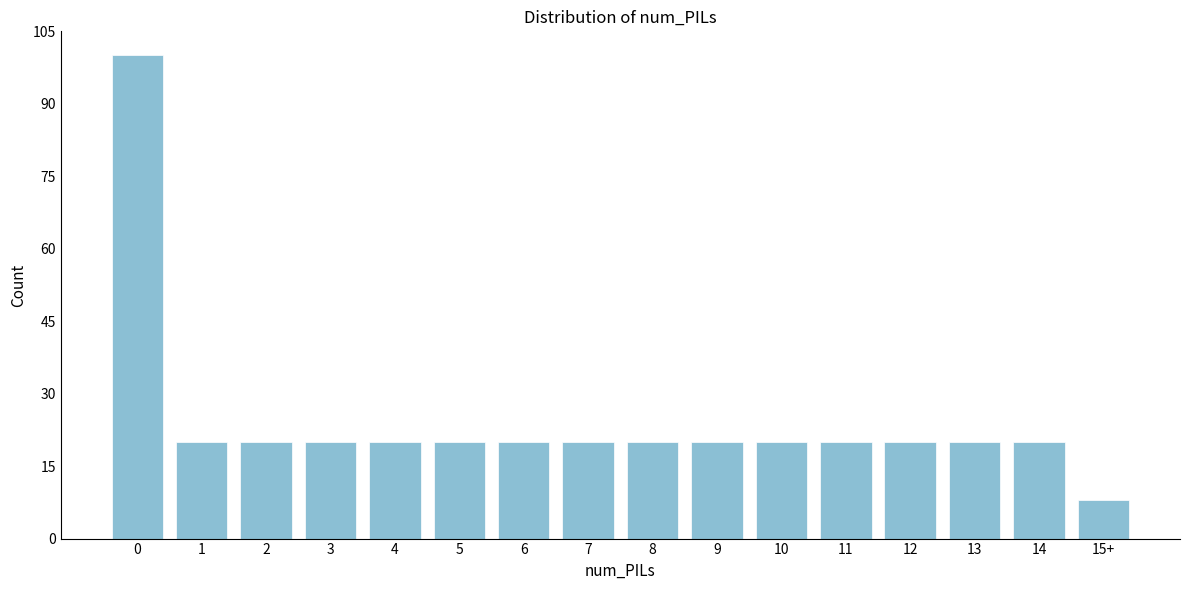

Reading left to right, list all the values displayed in this chart.

100	20	20	20	20	20	20	20	20	20	20	20	20	20	20	8